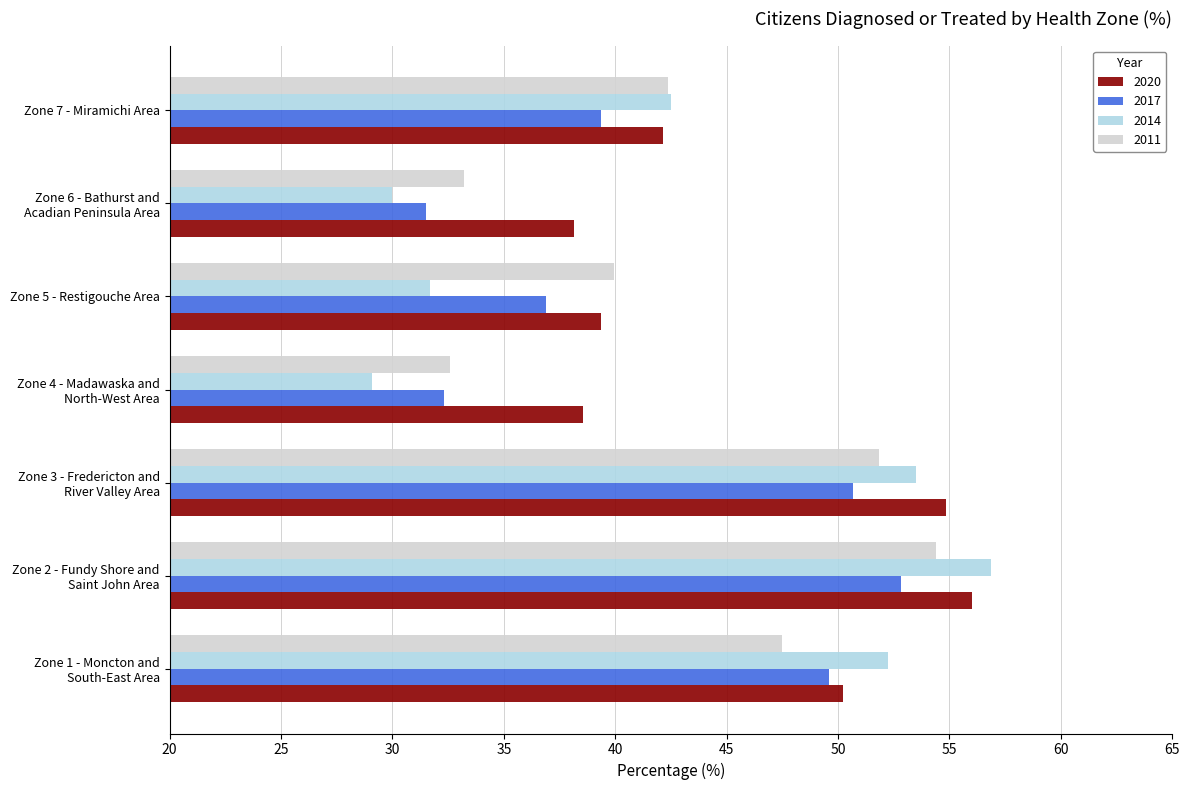

What is the difference between the maximum and minimum values in the 2011 series?

21.8